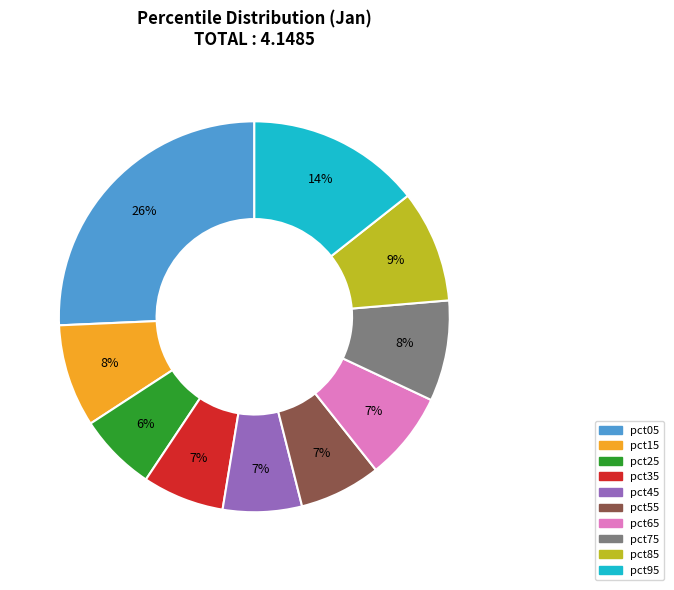

Do pct55 and pct25 together represent more than half of the pie?

No